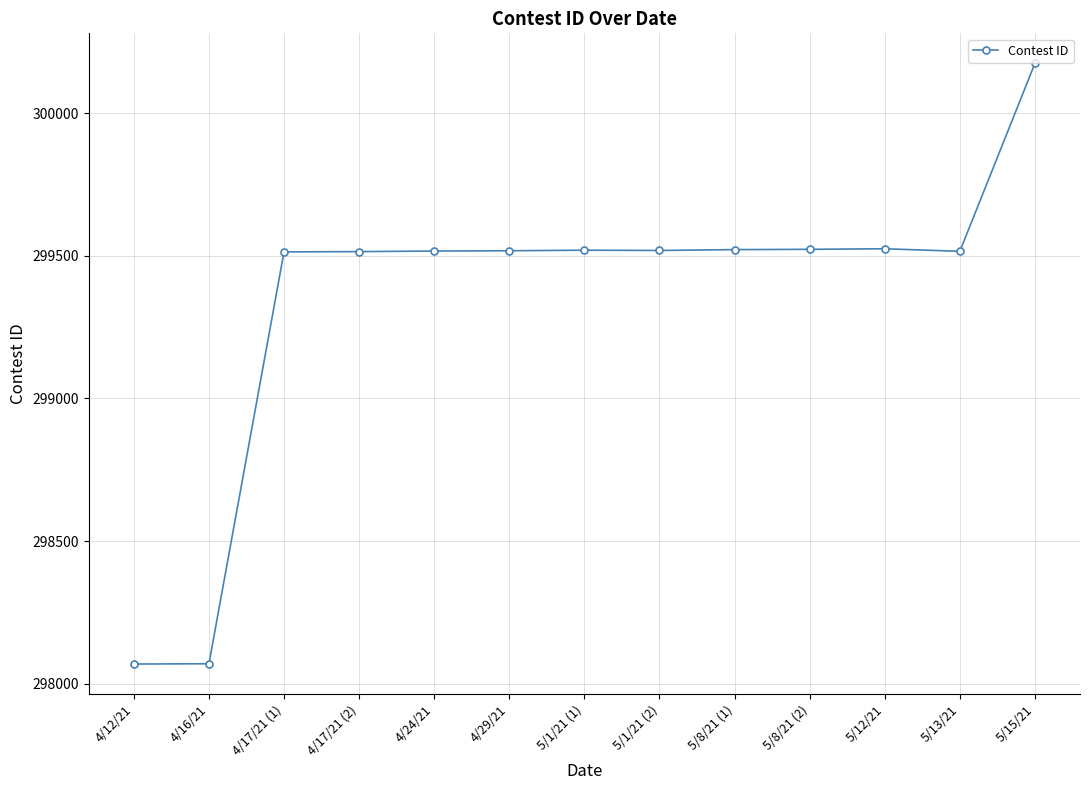

What is the difference between the values at 4/24/21 and 4/16/21?

1447